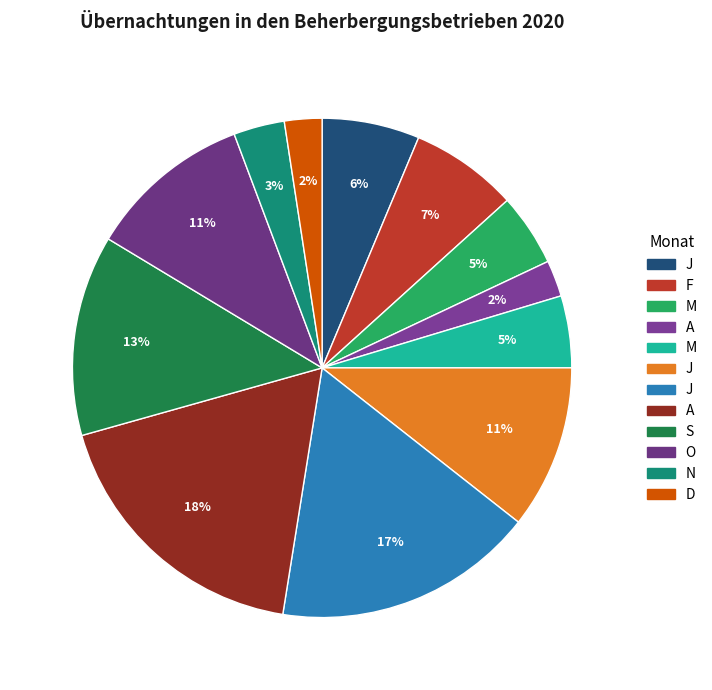

Rank the categories by value from lowest to highest.

A, D, N, M, M, J, F, J, O, S, J, A